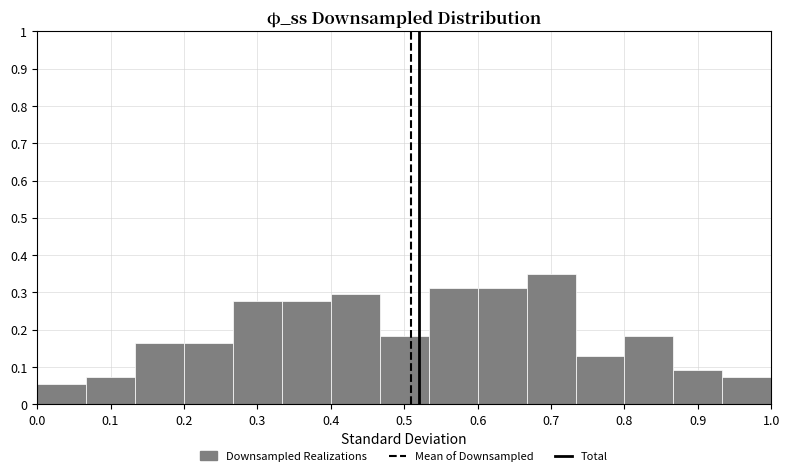

What is the height of the bar covering 0.60 to 0.67 on the x-axis? Neither the bar edges nor the heights are printed on the chart, so give them approximately, as read against the axes.

0.31